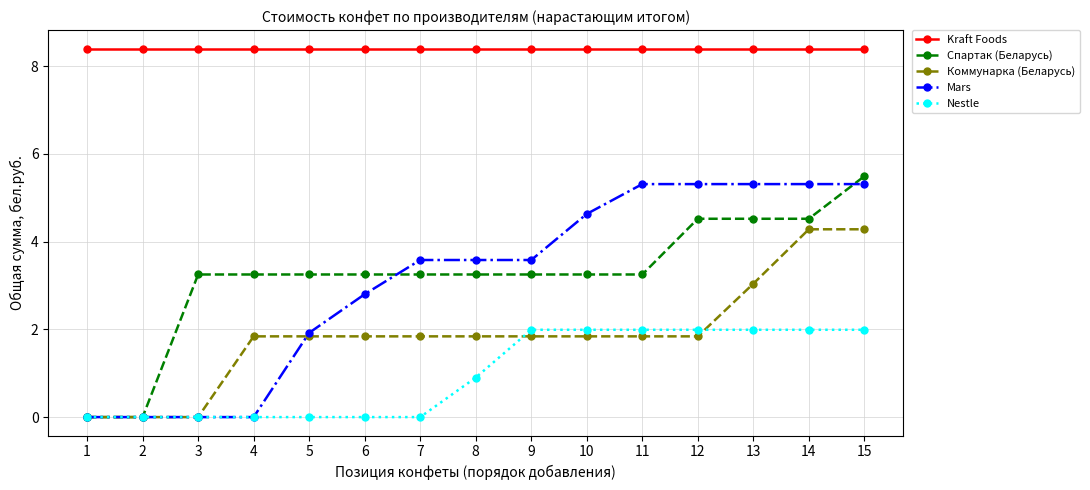

Is it true that Kraft Foods equals 8.4 at 14?

True